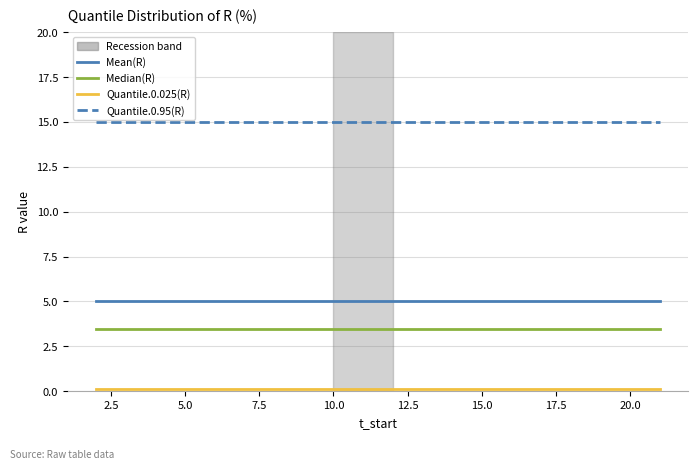

Which series has the largest total across all categories?

Quantile.0.95(R)